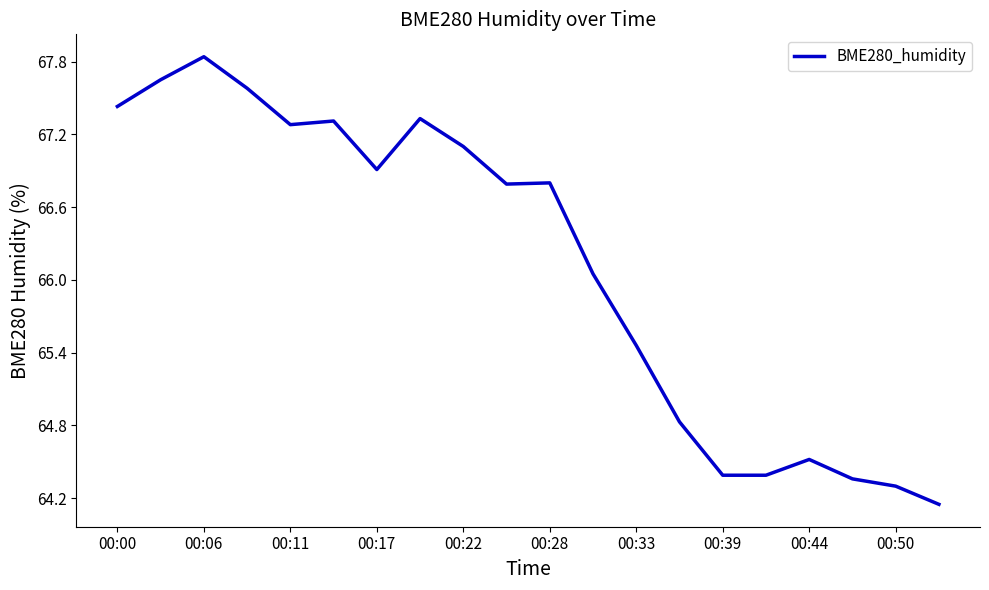

What is the greatest value displayed?

67.8